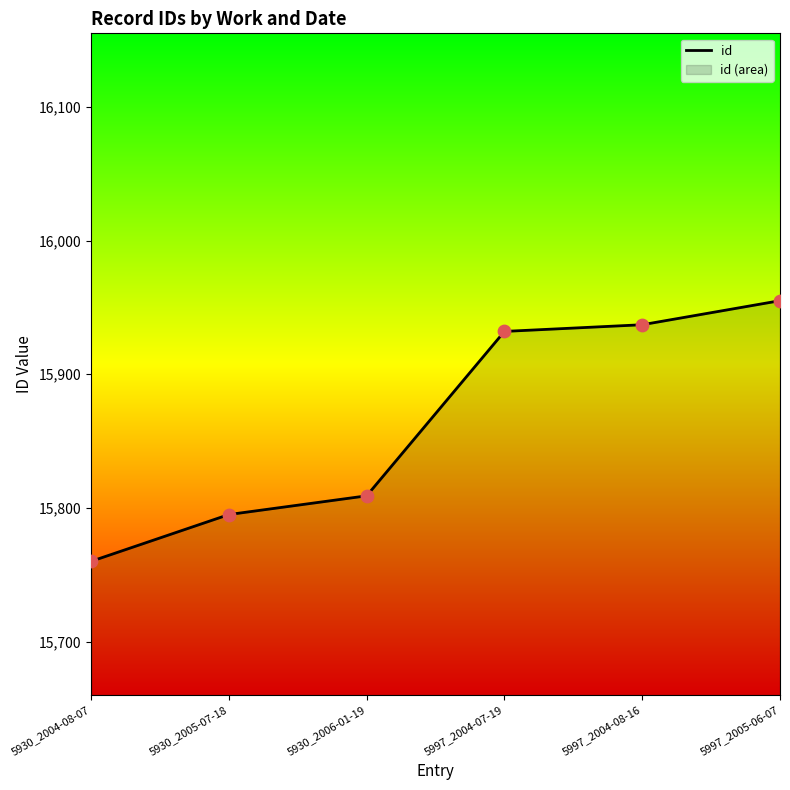

What is the change in value from 5930_2004-08-07 to 5930_2006-01-19?

+49